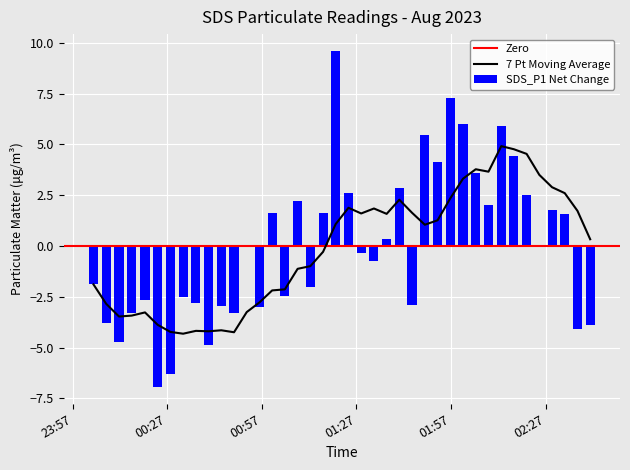

How many values are below zero?

20